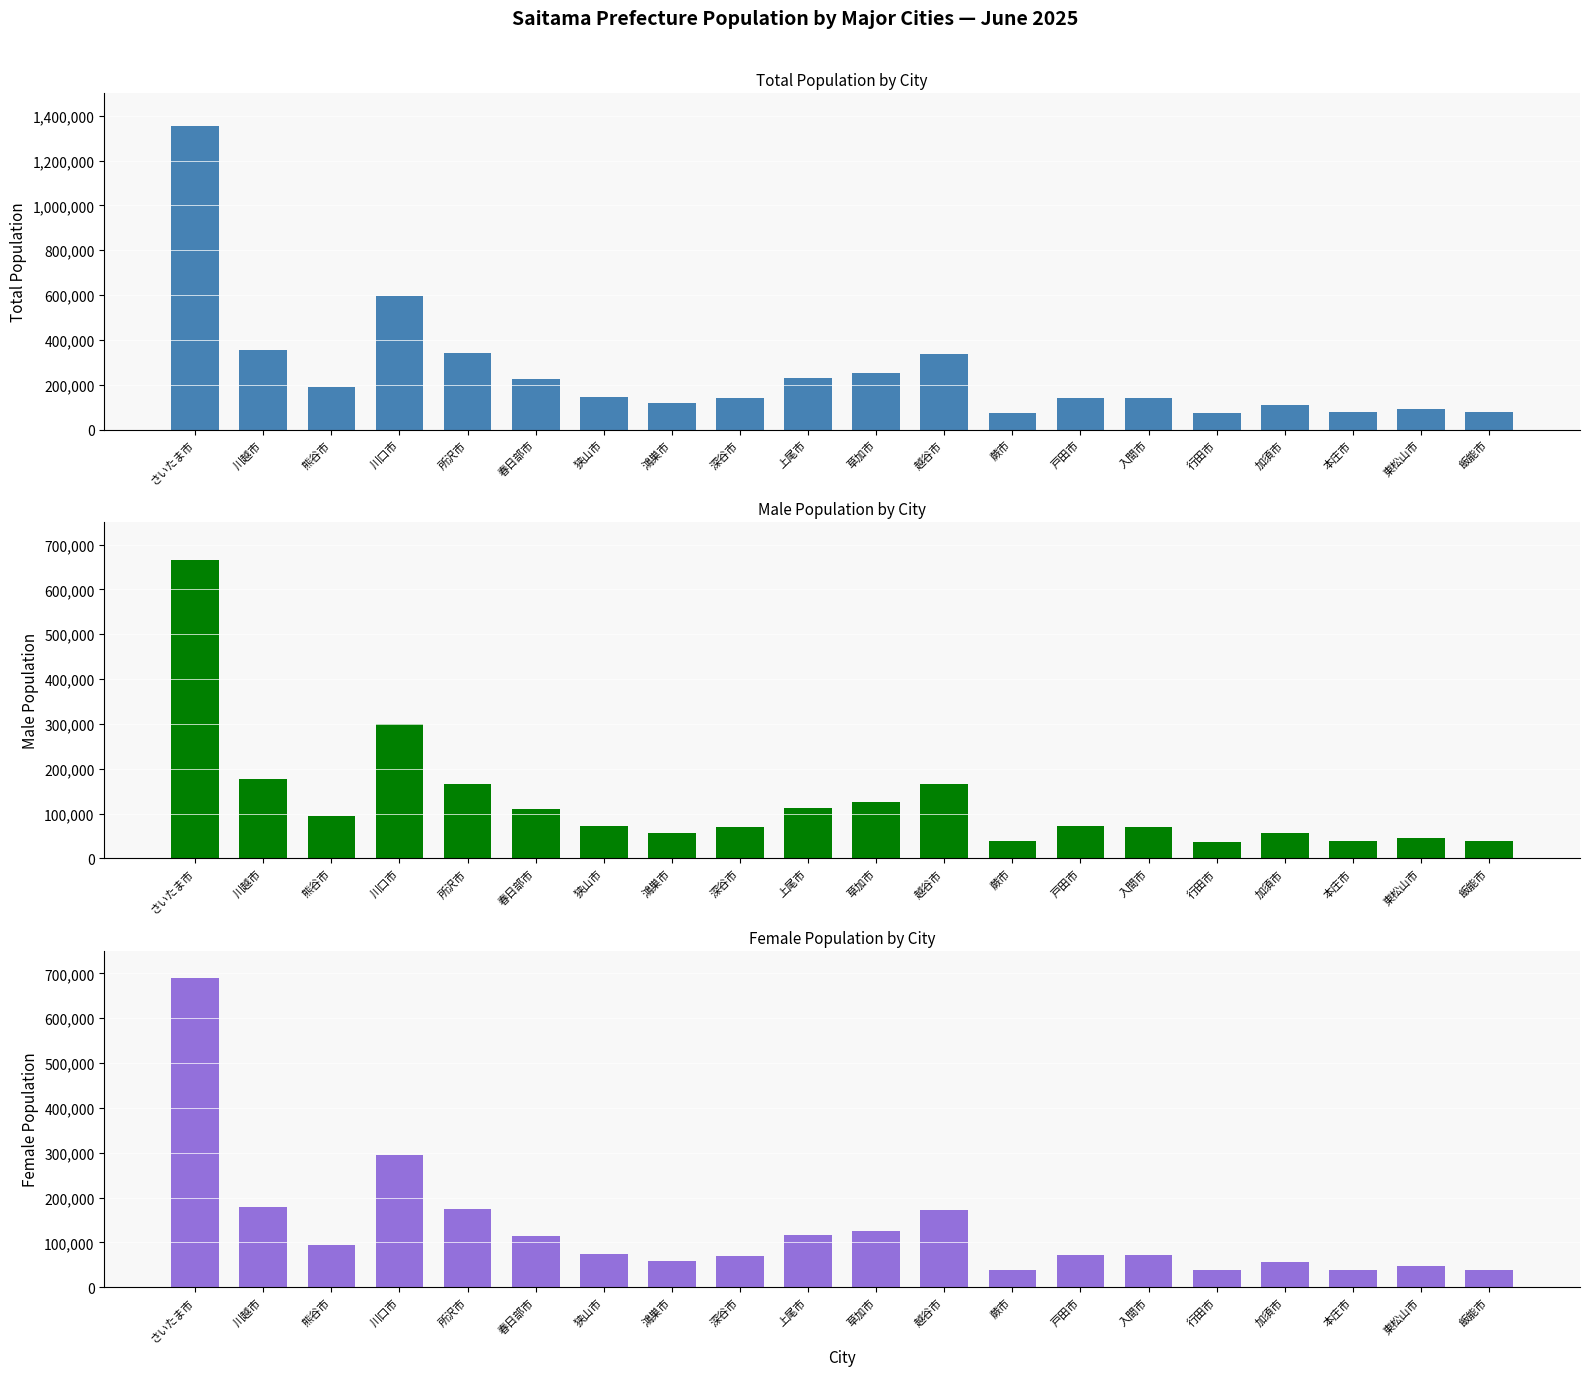

At which label does Male reach its minimum?

行田市